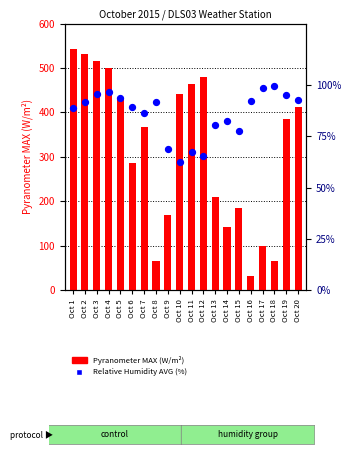

What are all the series names shown in the legend?

Pyranometer MAX (W/m²), Relative Humidity AVG (%)